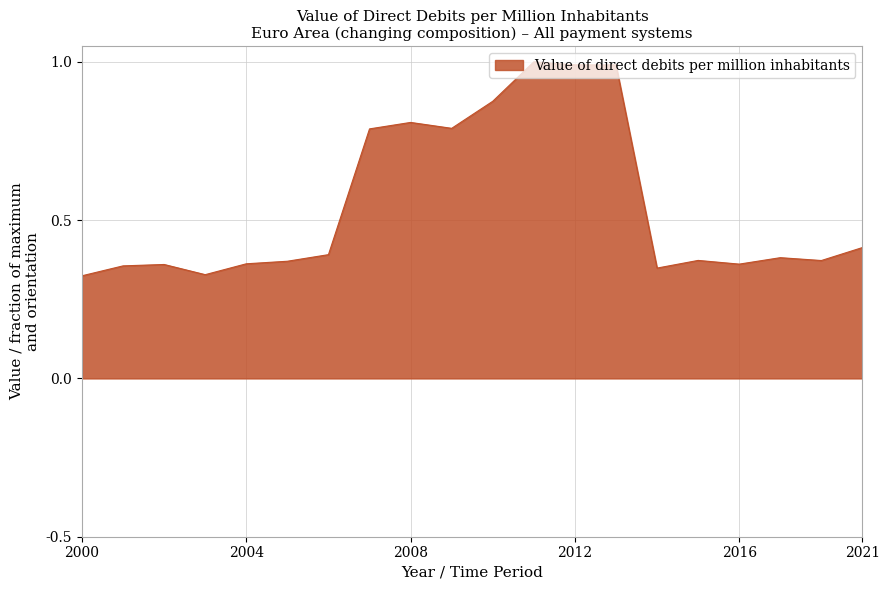

What is the maximum value shown in the chart?

1.0